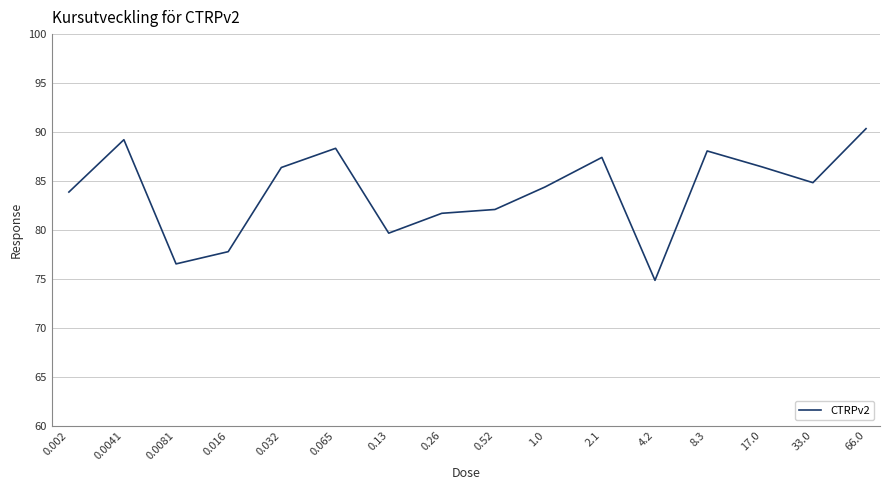

Does the chart display data point markers on the line(s)?

No